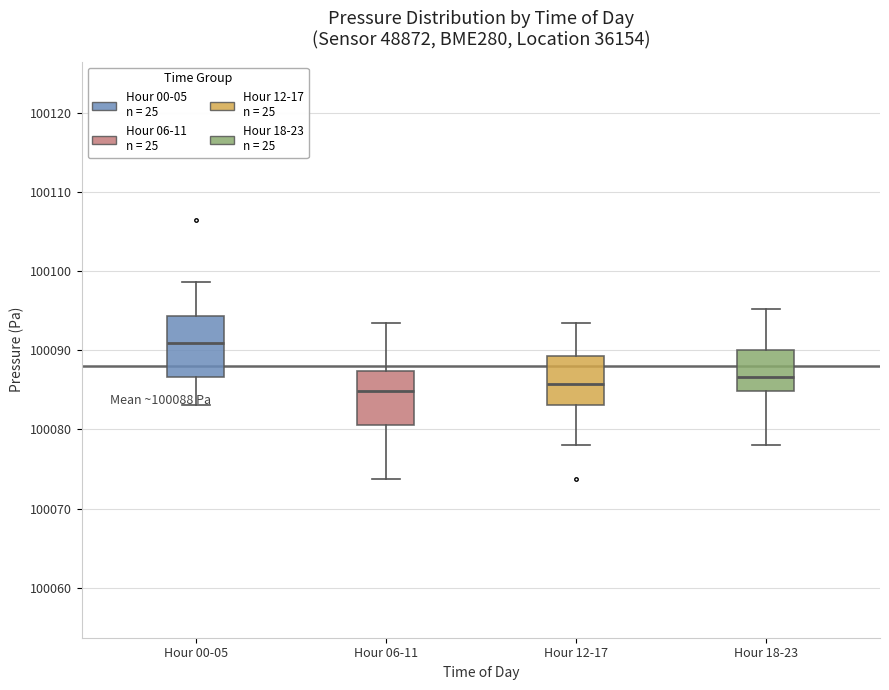

Which box's median line is the highest?

Hour 00-05